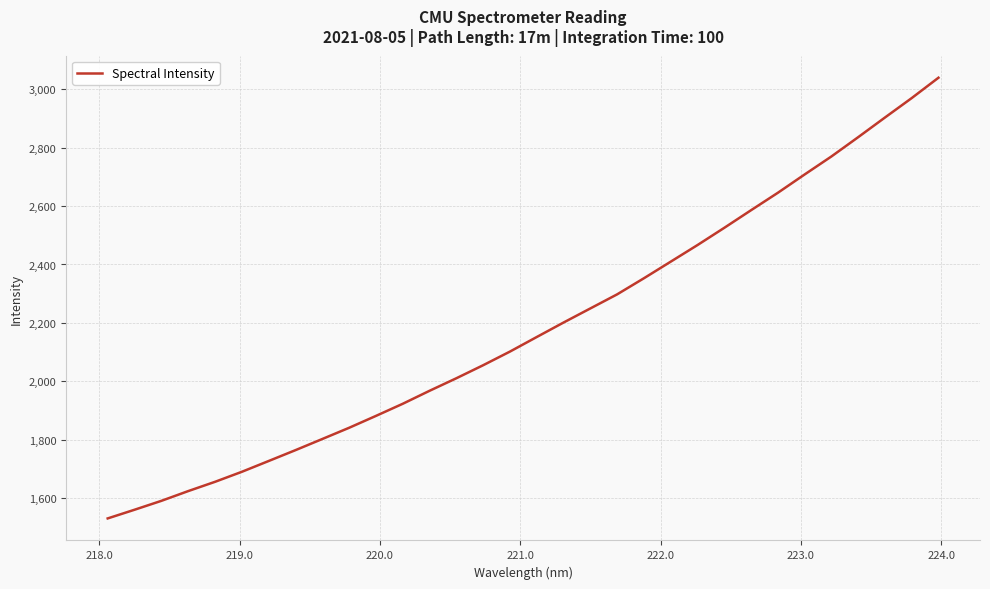

Does the chart have visible grid lines?

Yes